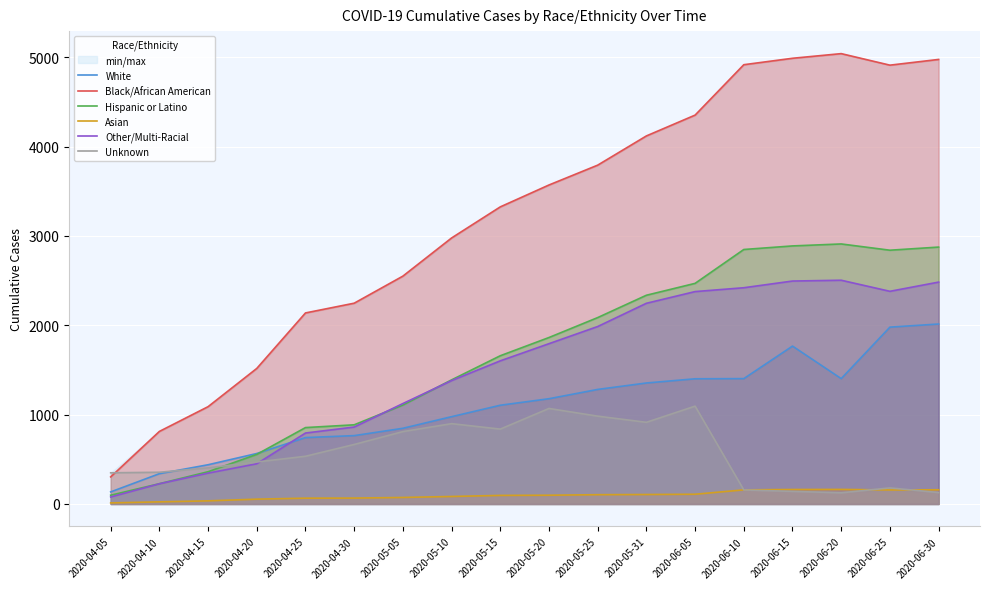

What is the difference between the maximum and minimum values in the Hispanic or Latino series?

2812